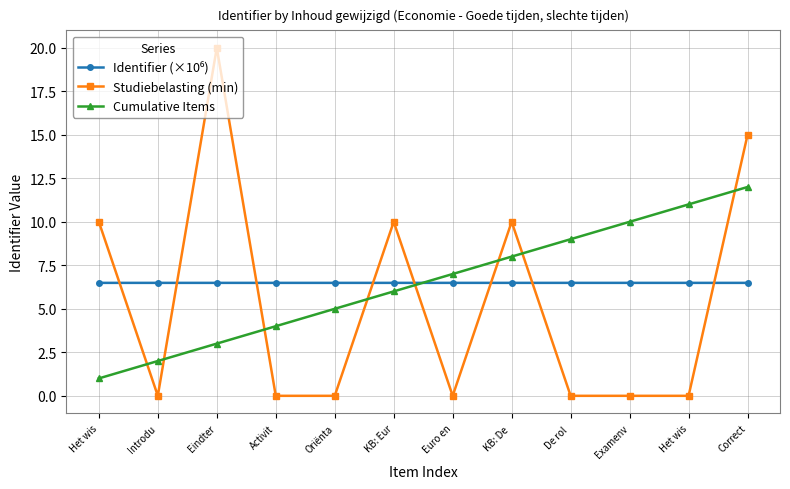

Is the value of Identifier (×10⁶) at Eindter greater than the value of Studiebelasting (min) at KB: De ?

No